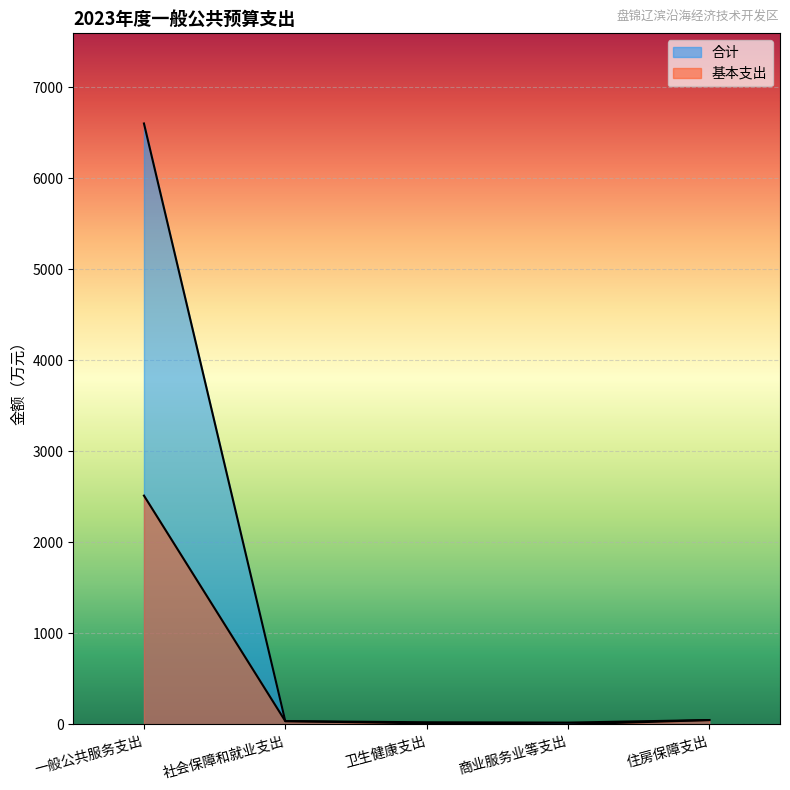

True or false: 基本支出 has a value of 11.8 at 卫生健康支出.

True